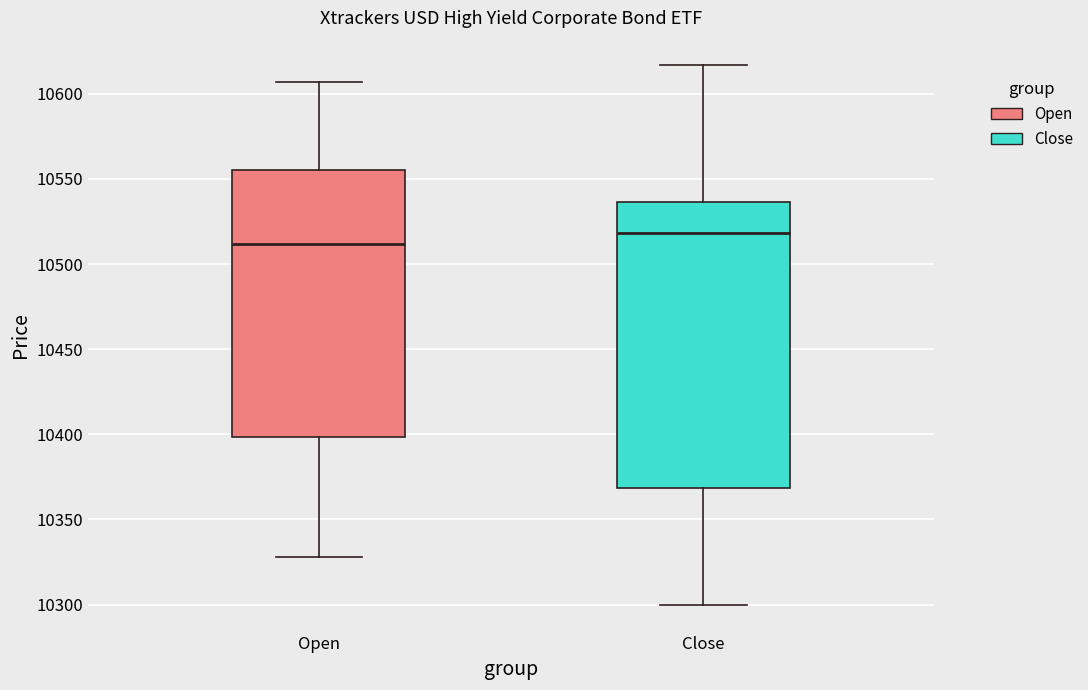

Reading left to right, transcribe this box plot: for each box, give where its median line is, the range the box spans, and where its two whiskers end, as read against the y-axis. The values are not printed on the chart, so give them approximately, as read against the axis.

Open: median 10510, box 10400 to 10555, whiskers 10330 to 10605
Close: median 10520, box 10370 to 10535, whiskers 10300 to 10615